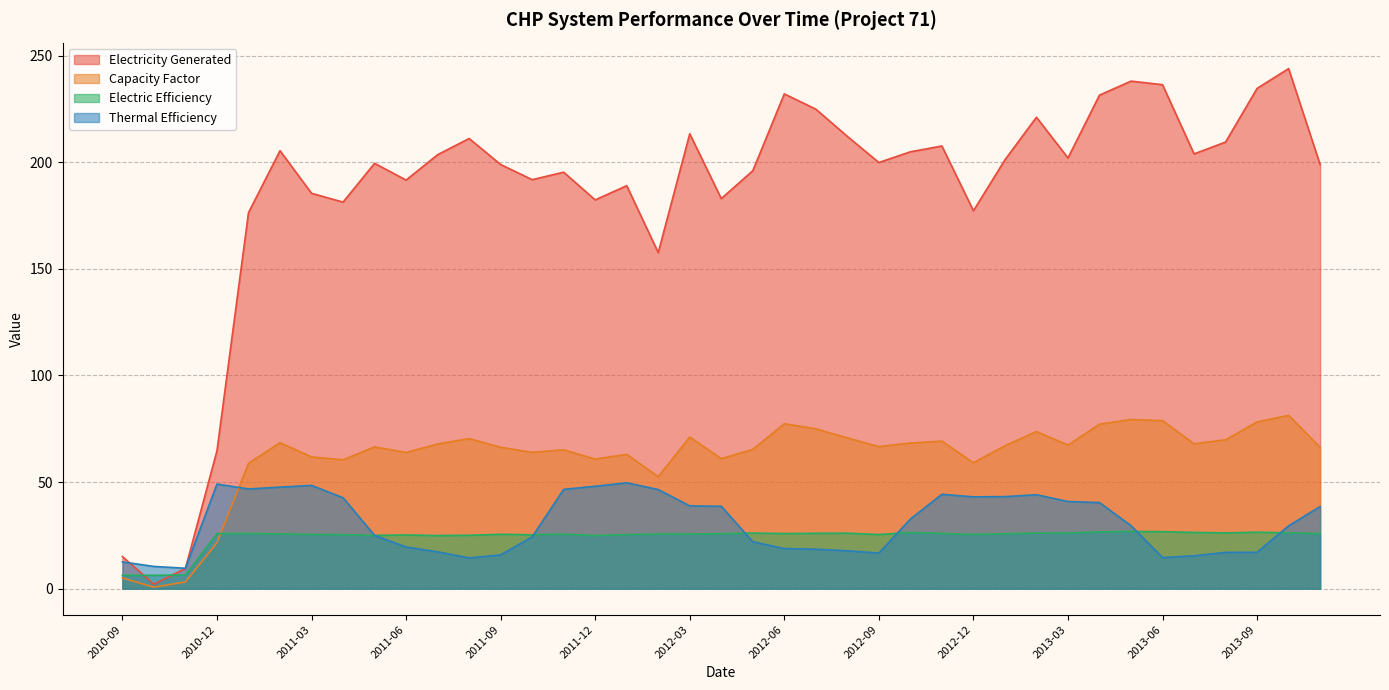

What is the difference between the maximum and minimum values in the Capacity Factor series?

80.6